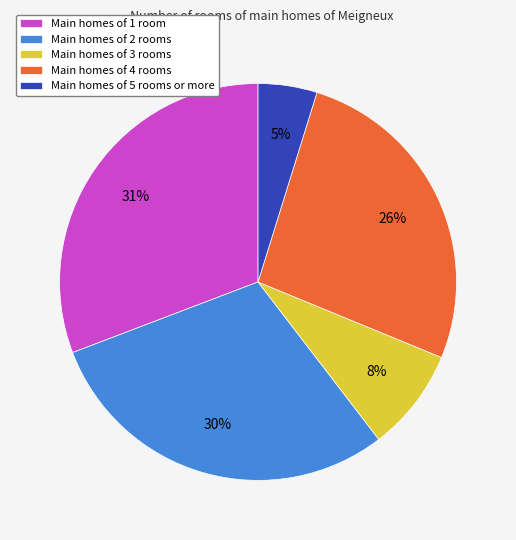

To the nearest percent, what is the average slice percentage?

20%